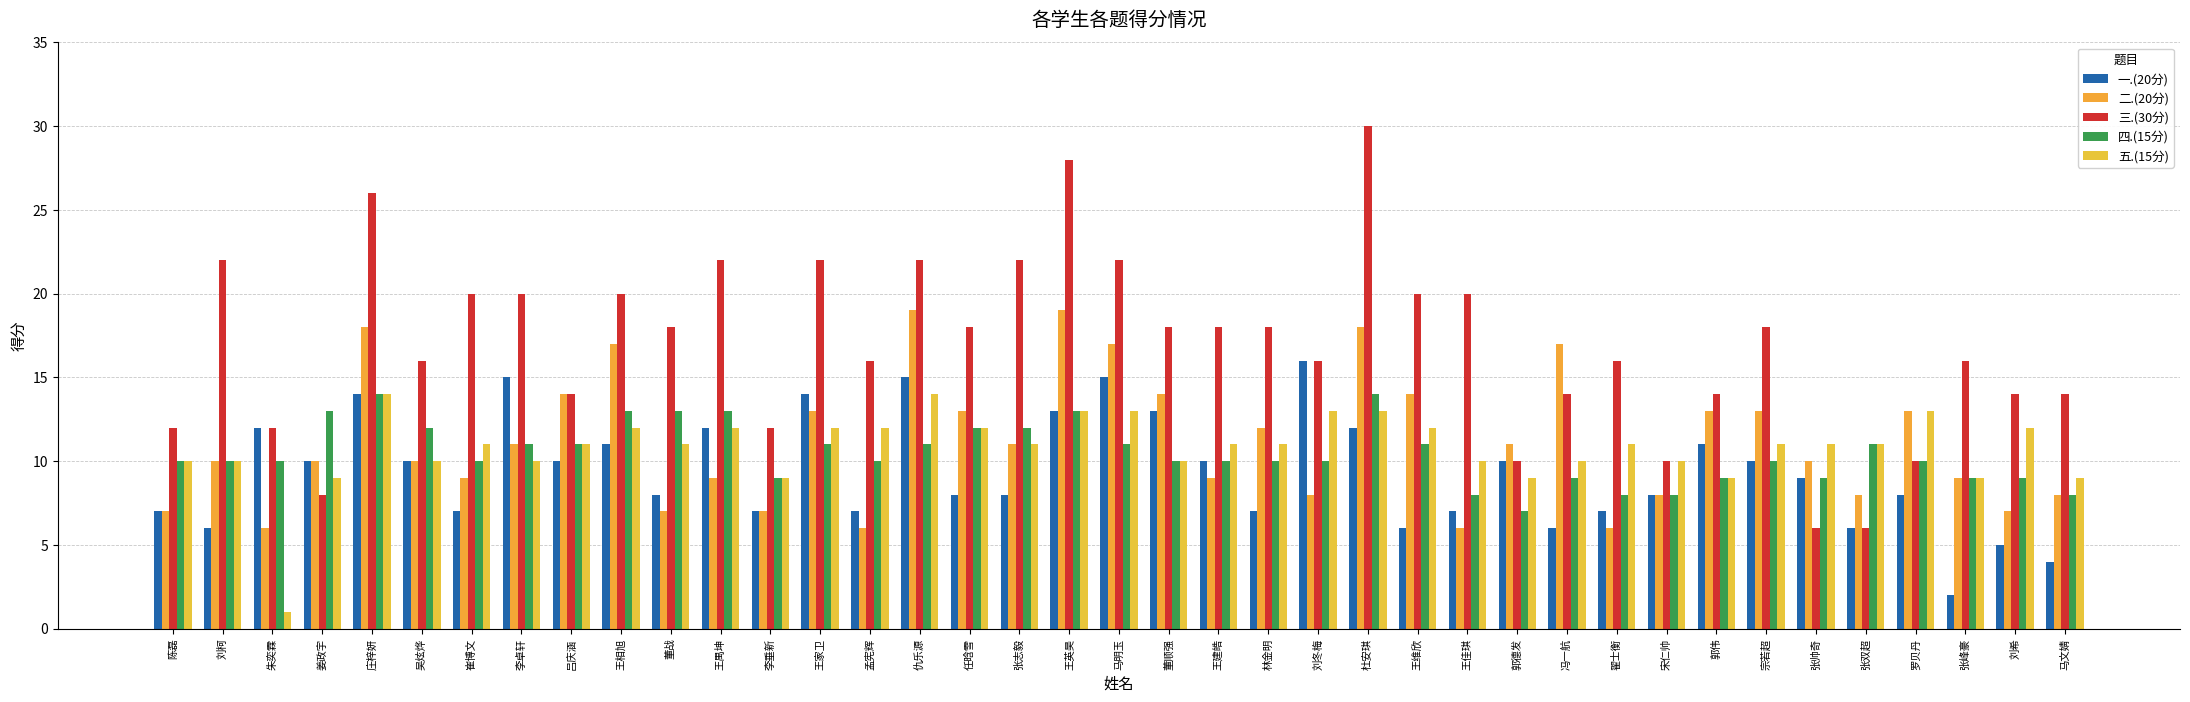

What is the maximum value for 二.(20分)?

19